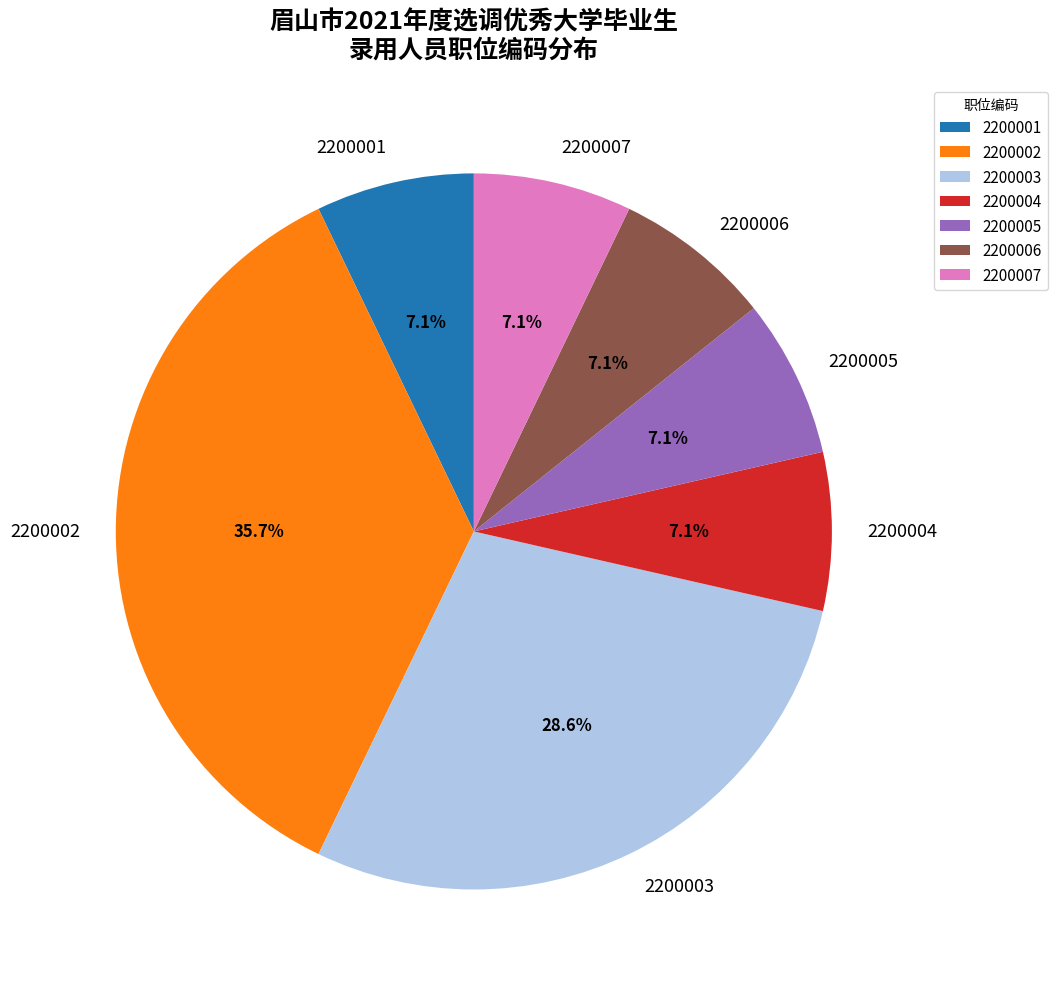

Which has a higher value, 2200002 or 2200007?

2200002